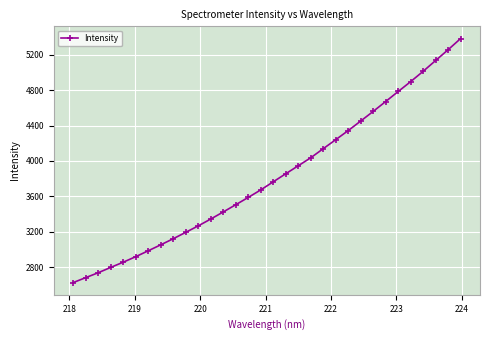

What is the smallest value displayed?

2624.9